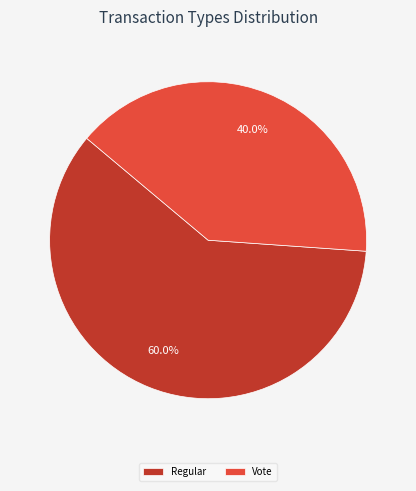

How many segments does this pie chart have?

2